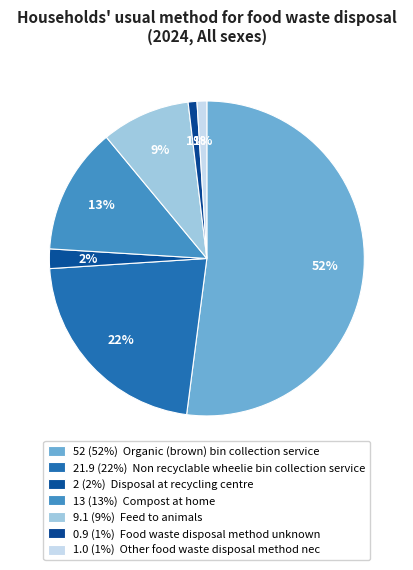

Count the number of slices in the pie.

7